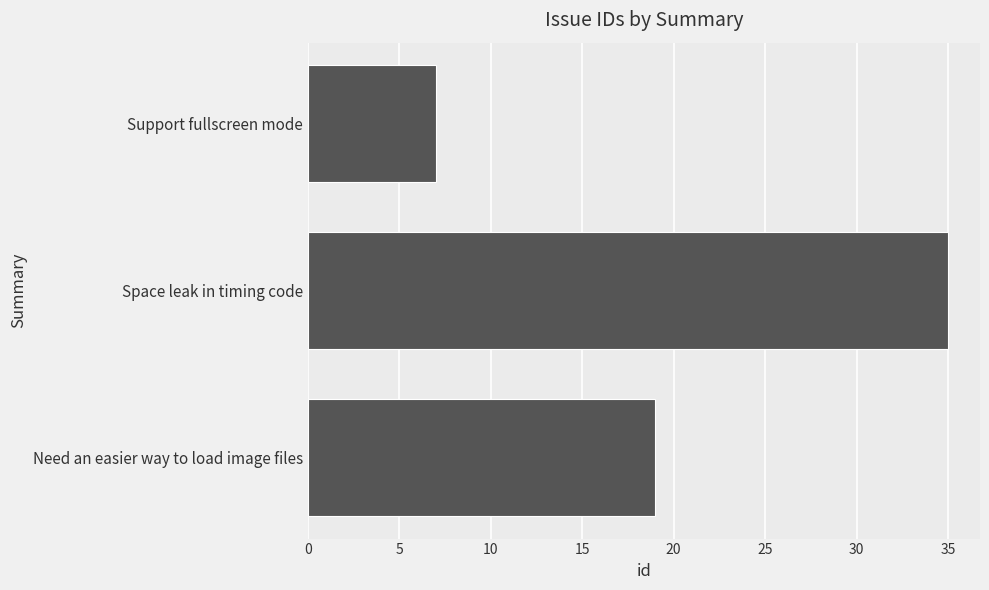

Where is the data nearest to the value 21?

Need an easier way to load image files